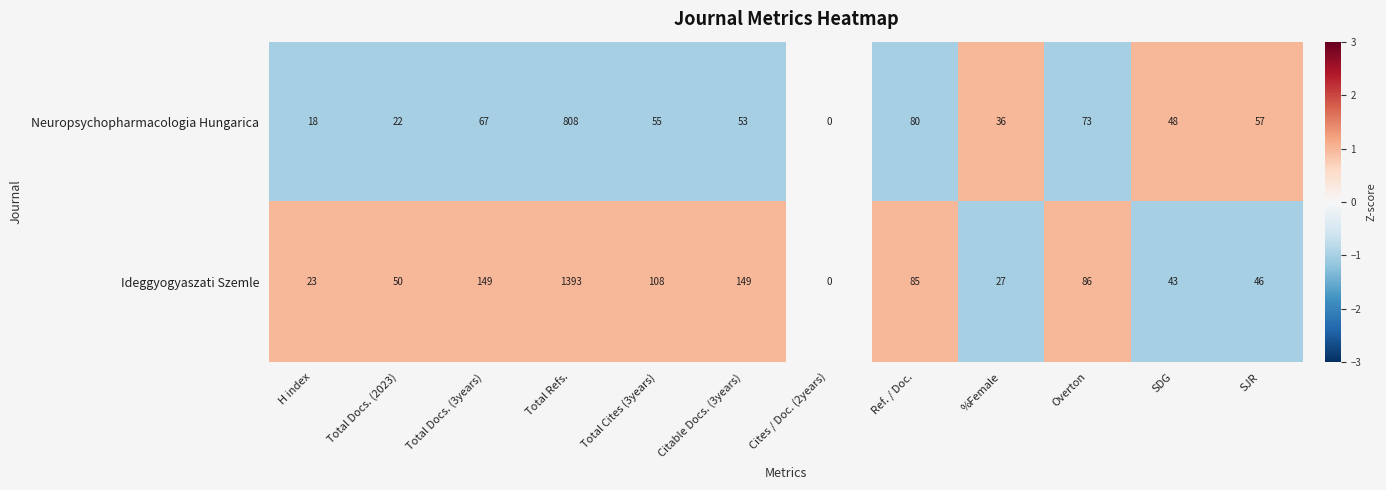

How many values in the Ideggyogyaszati Szemle series are below 85?

6